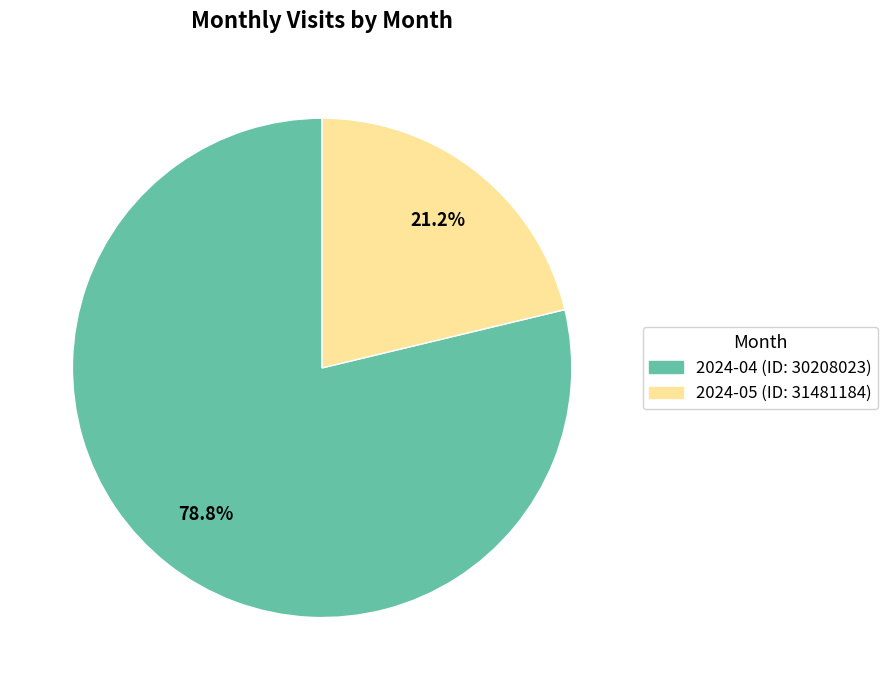

To the nearest percent, what is the average slice percentage?

50%